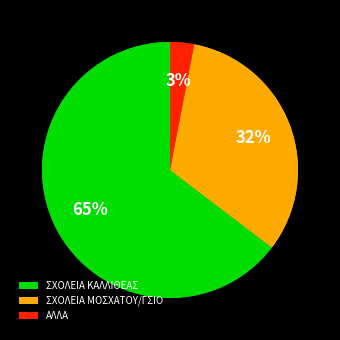

To the nearest percent, what percentage of the pie is 3ο ΓΕΛ ΚΑΛΛΙΘΕΑΣ?

10%